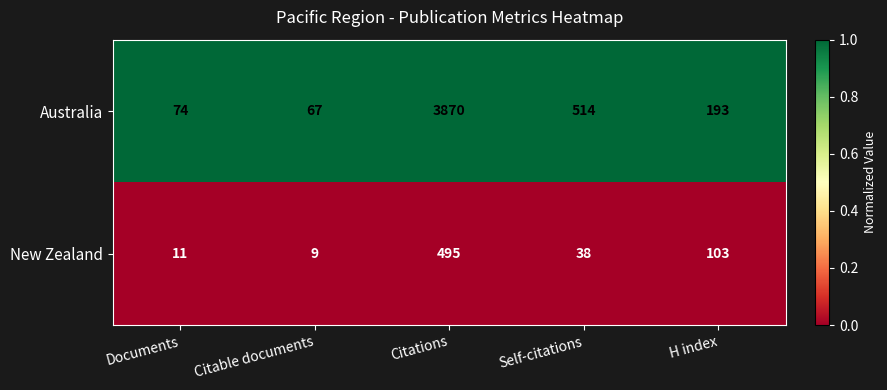

What is the spread (max minus min) of values at H index?

90